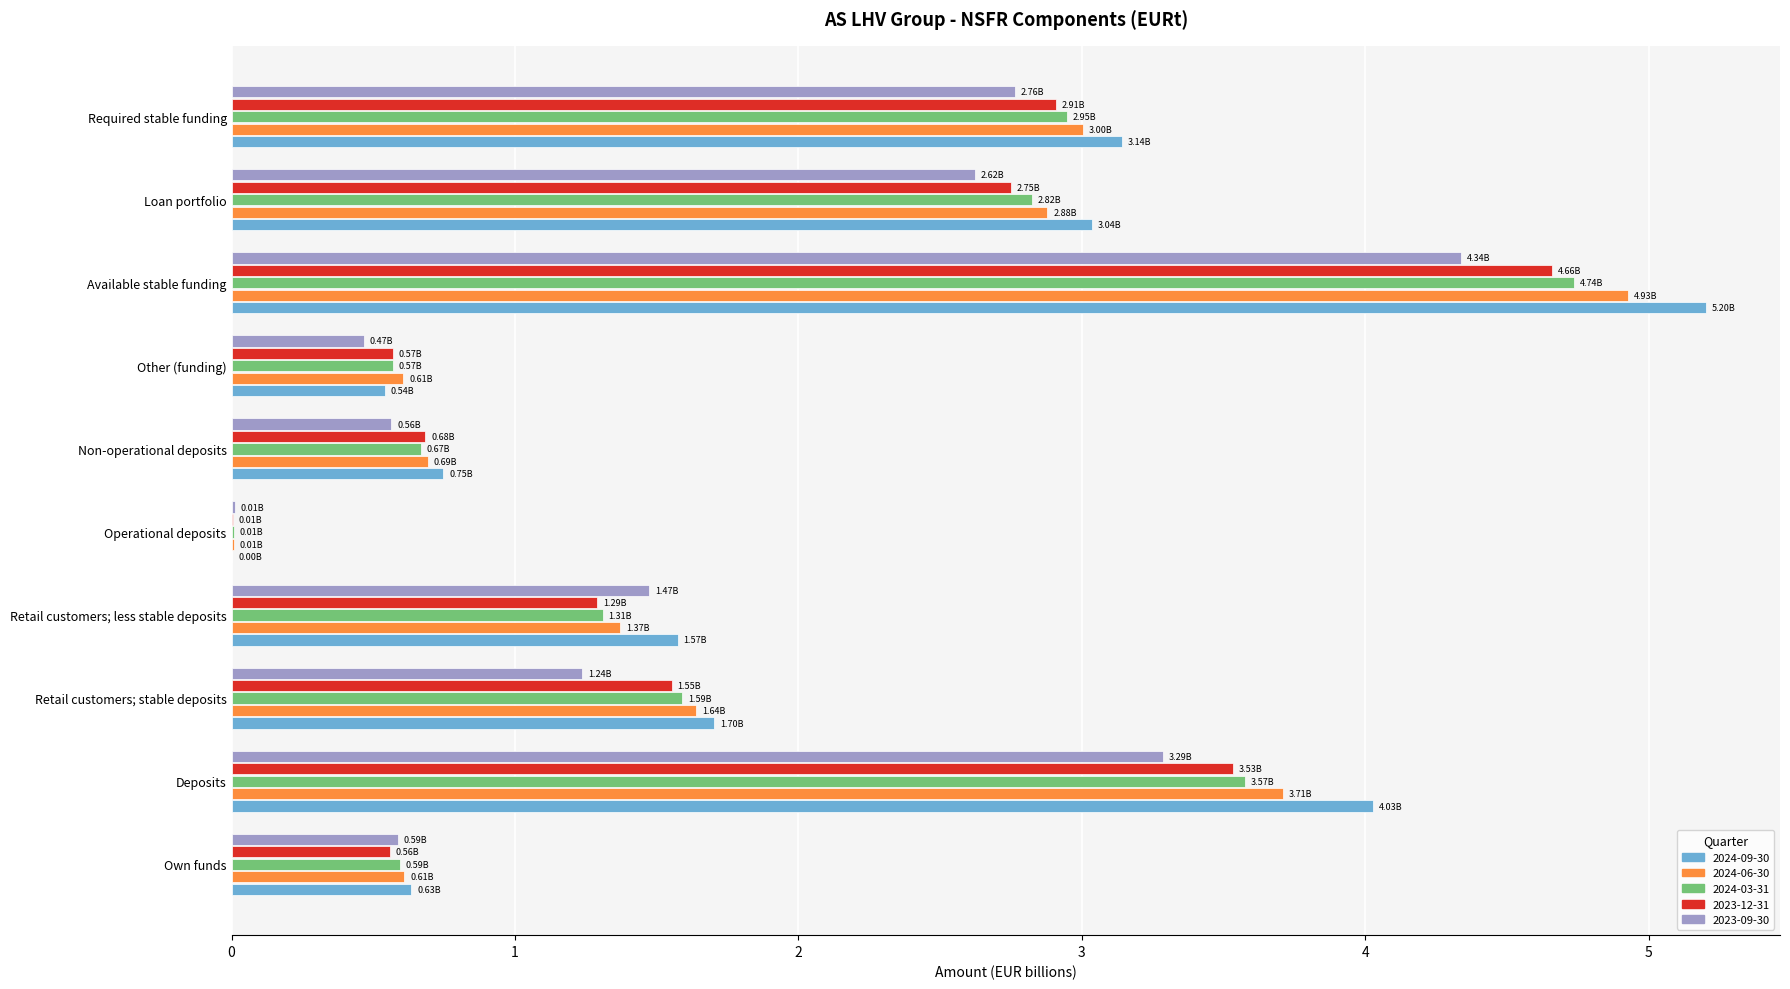

Which label corresponds to the largest value in the chart?

Available stable funding